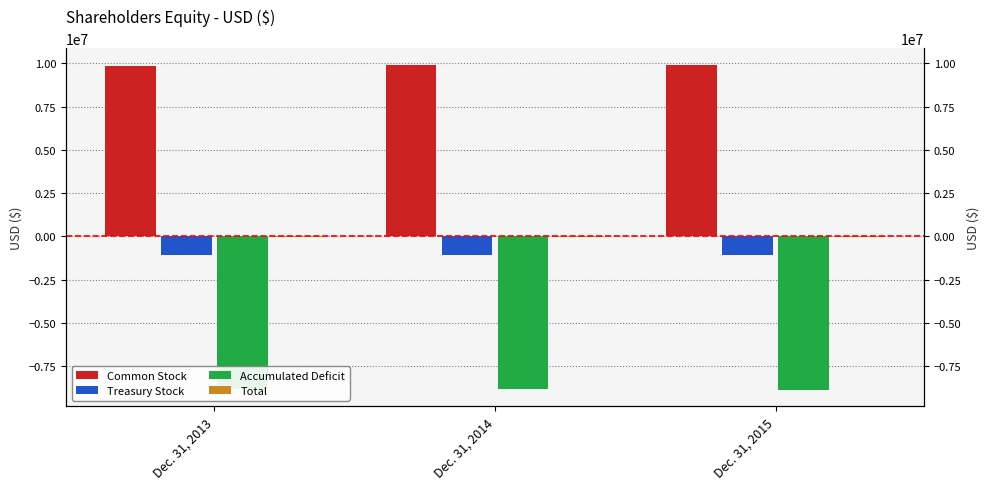

At which label is Accumulated Deficit closest to -8836685?

Dec. 31, 2014